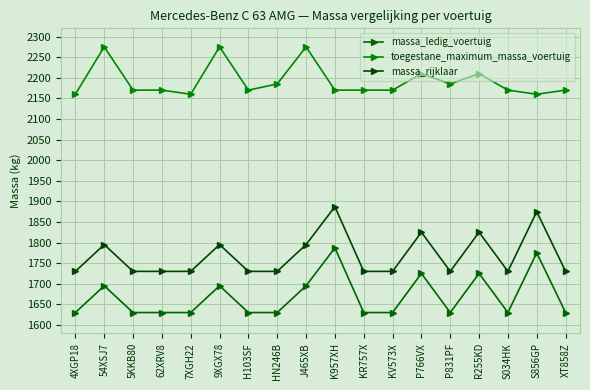

Which series has the largest total across all categories?

toegestane_maximum_massa_voertuig